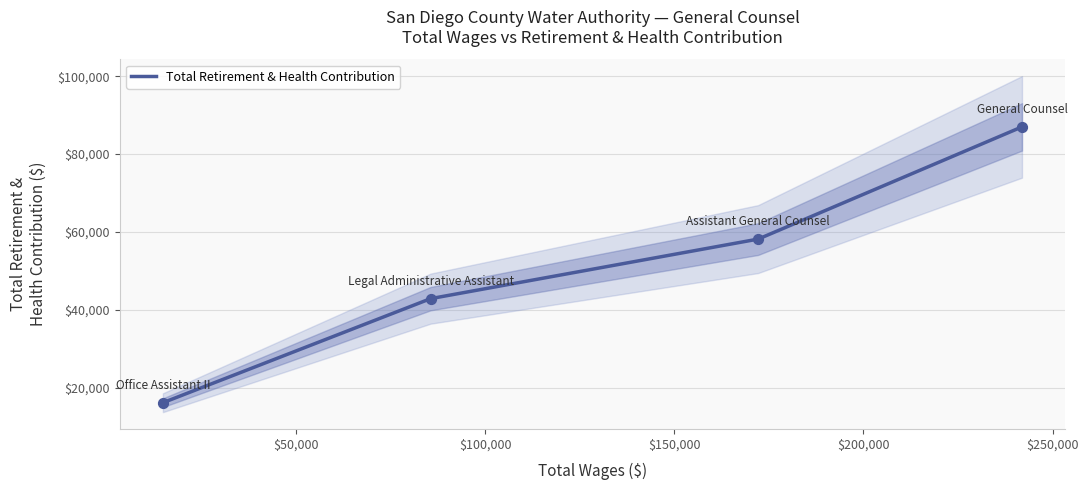

True or false: Total Retirement & Health Contribution has more than 1 interior local peaks.

False